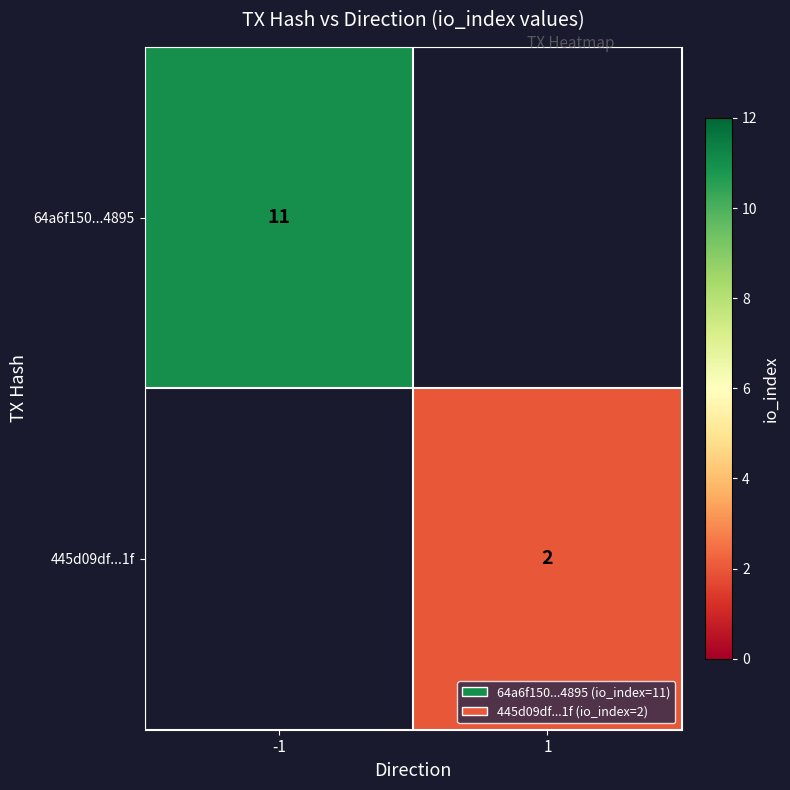

Is it true that 445d09df...1f equals 2 at 1?

True